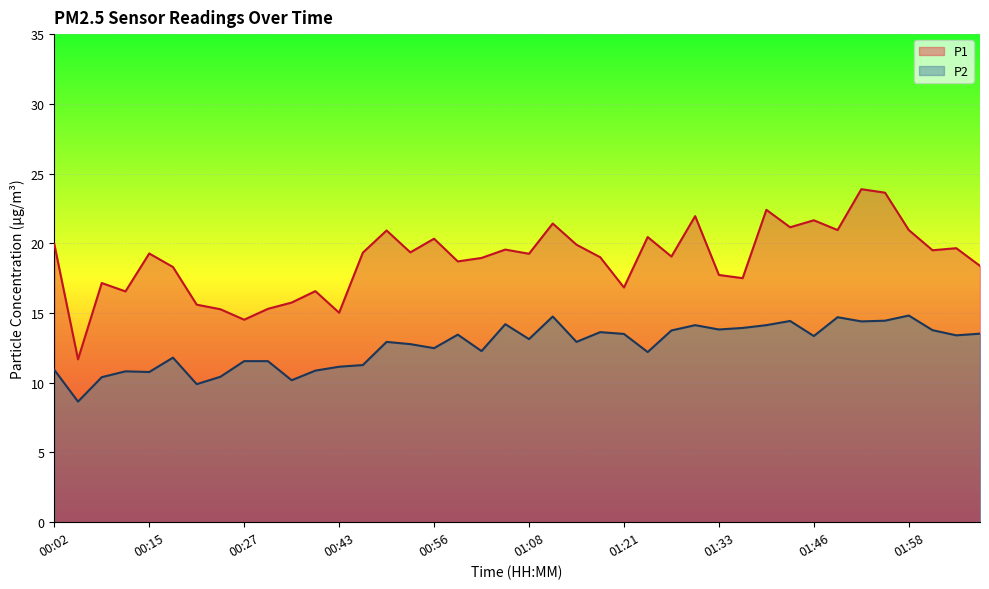

True or false: P2 and P1 intersect in this chart.

False